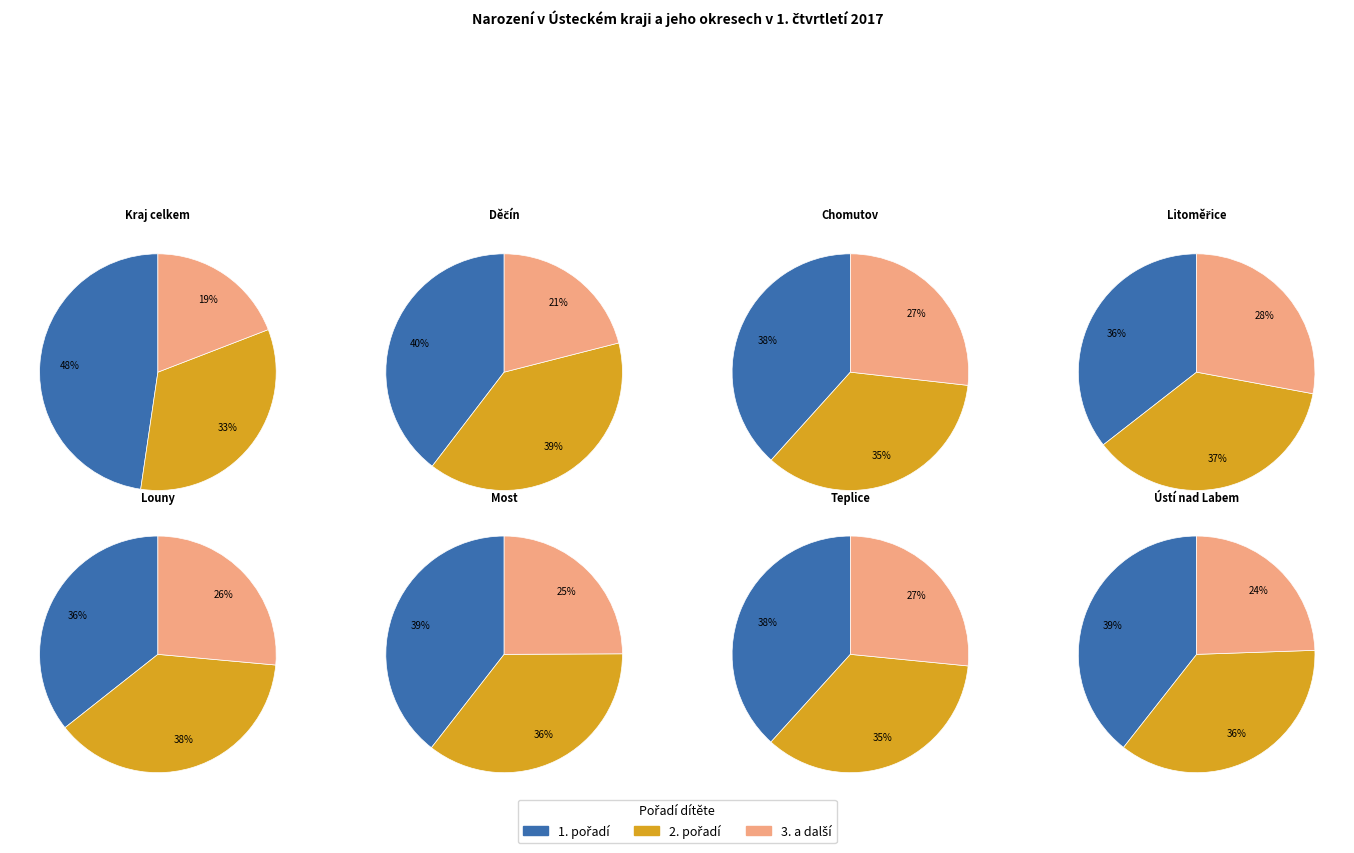

What percentage do Chomutov and Děčín together represent?

15.7%